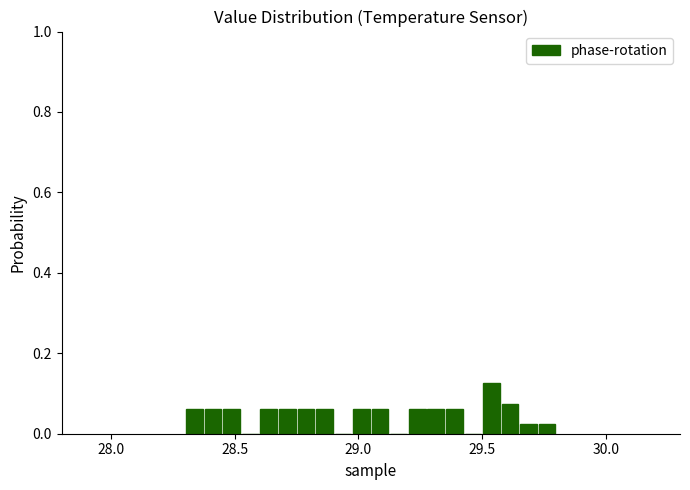

Around what value on the x-axis is the tallest bar? Give the approximate position of its centre, as read against the axis.

29.55